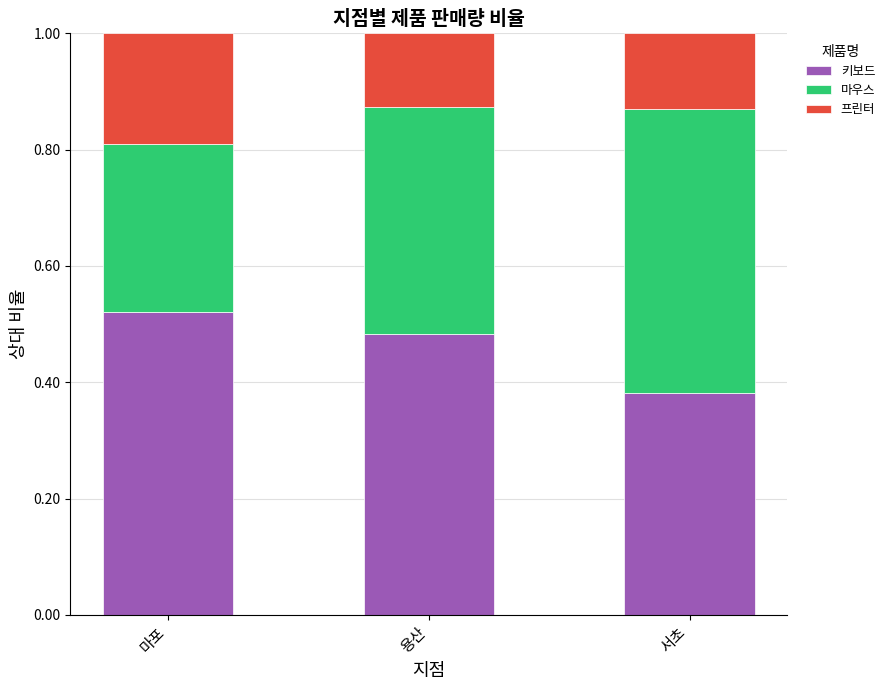

Is it true that 키보드 equals 0.1 at 서초?

False